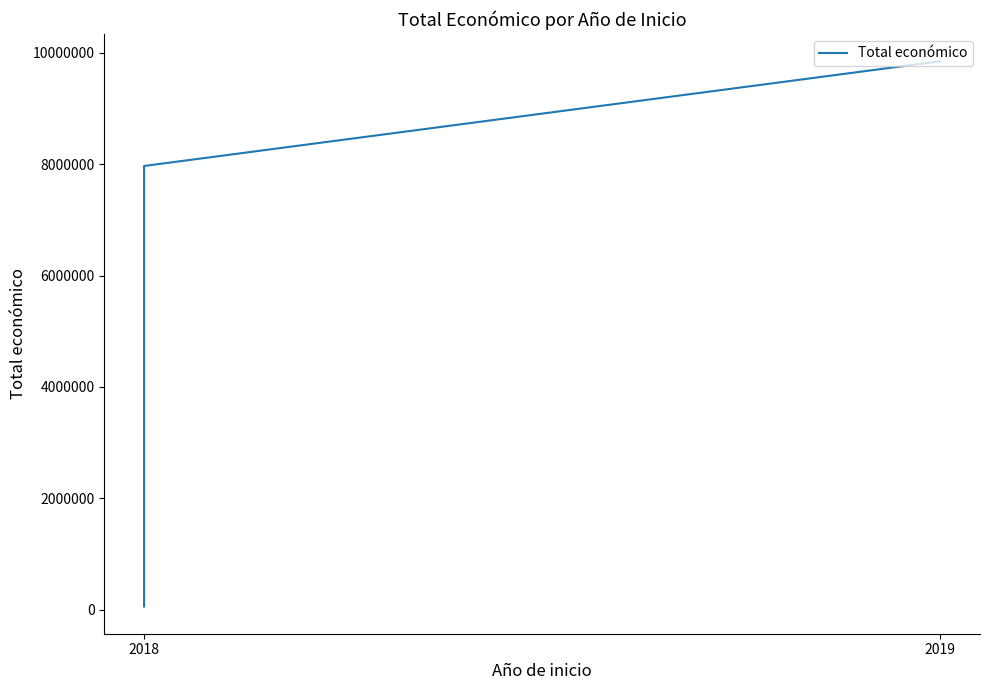

How many series are shown in this chart?

1